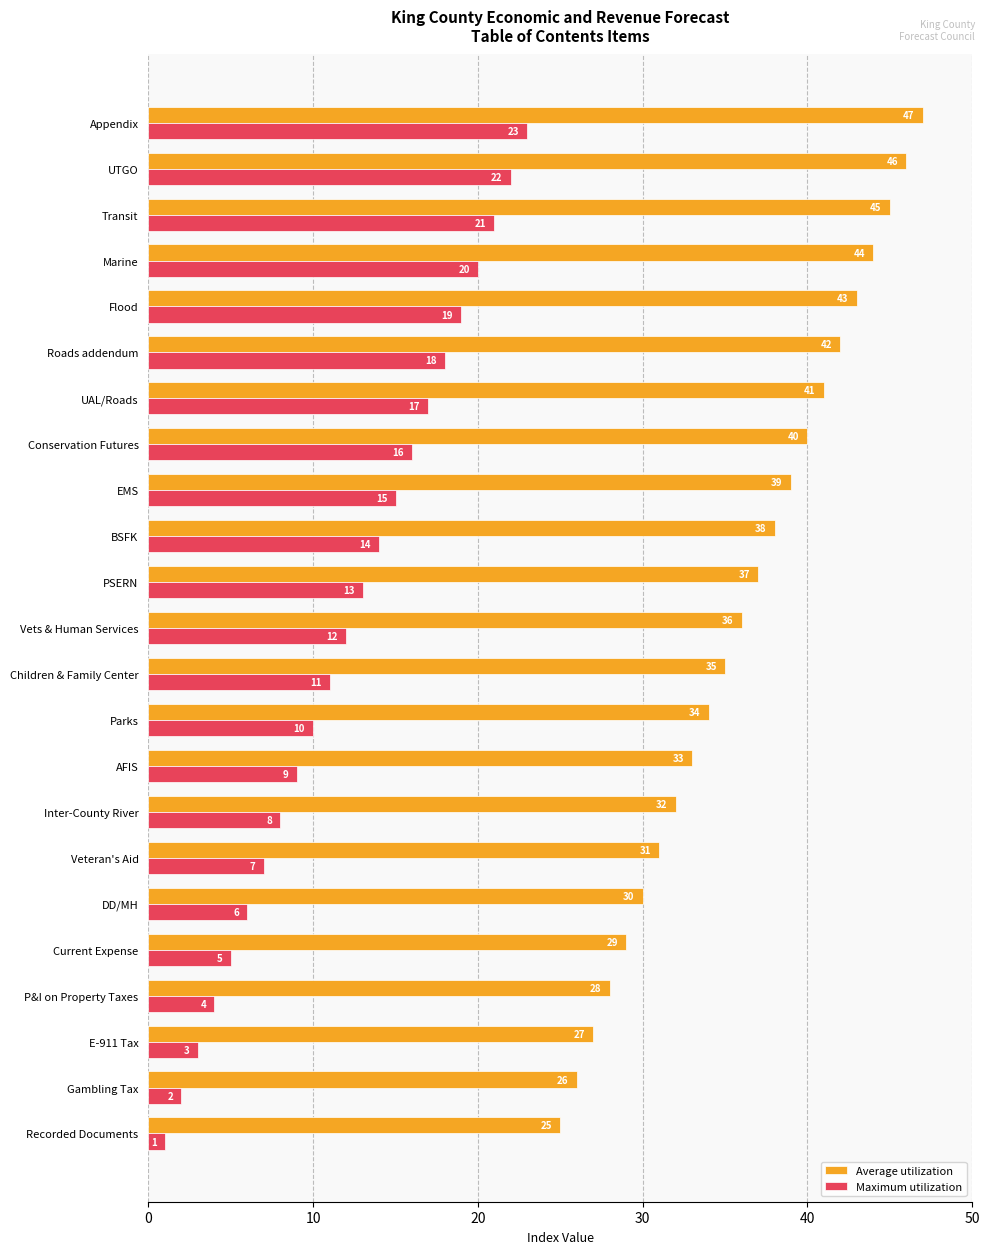

What is the difference between the Average utilization values at Vets & Human Services and Current Expense?

7